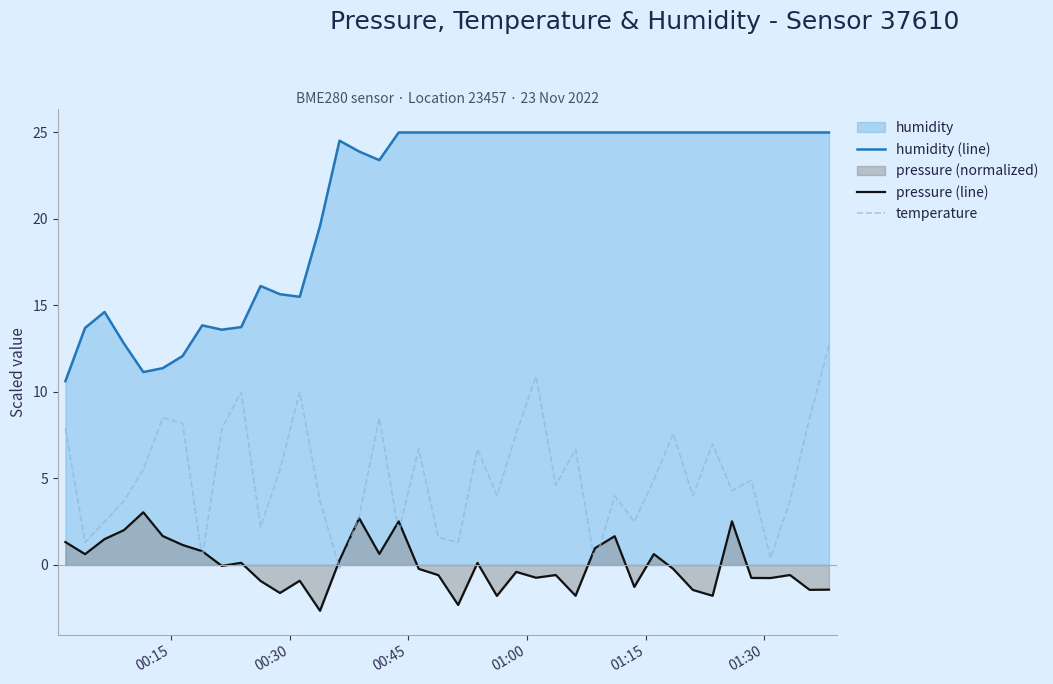

What is the minimum value shown in the chart?

-2.7